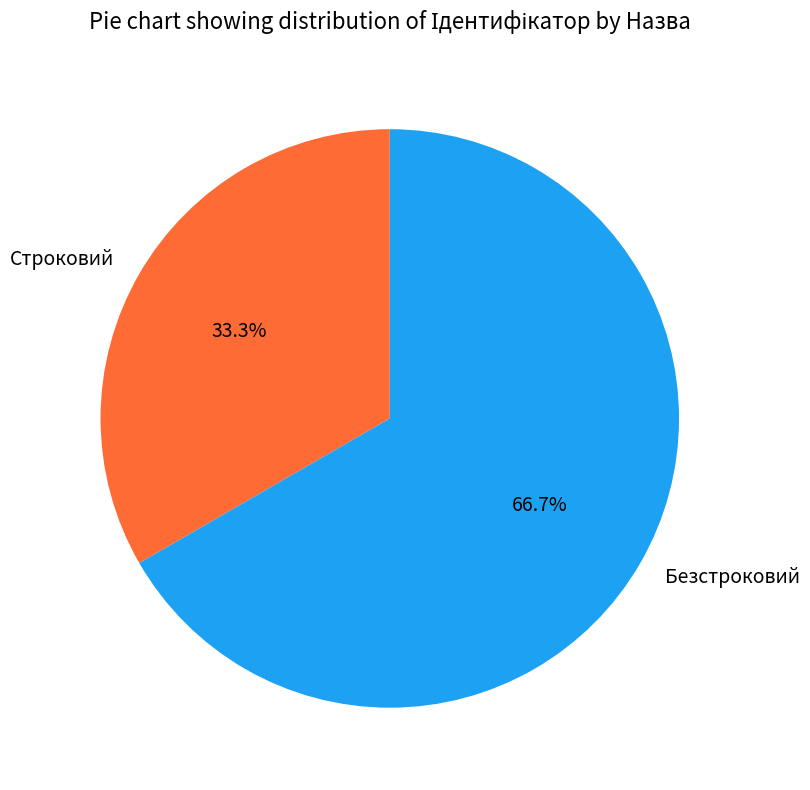

What percentage is the Строковий slice, to the nearest percent?

33%